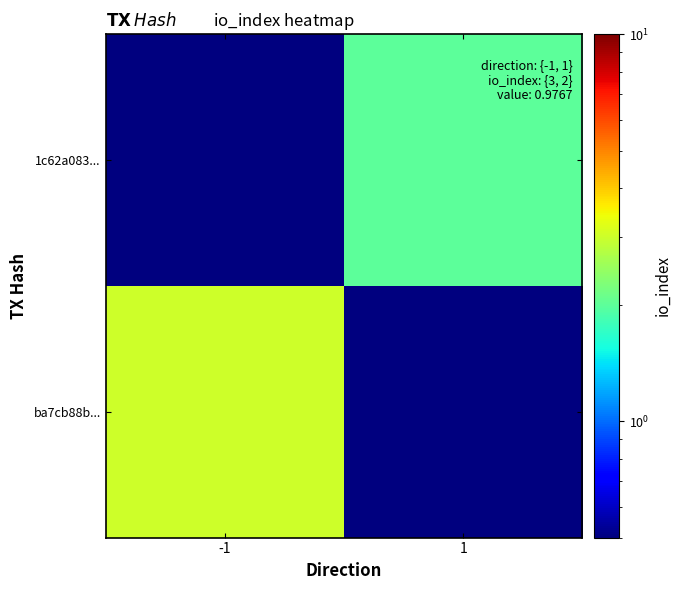

What is the greatest value displayed?

3.0